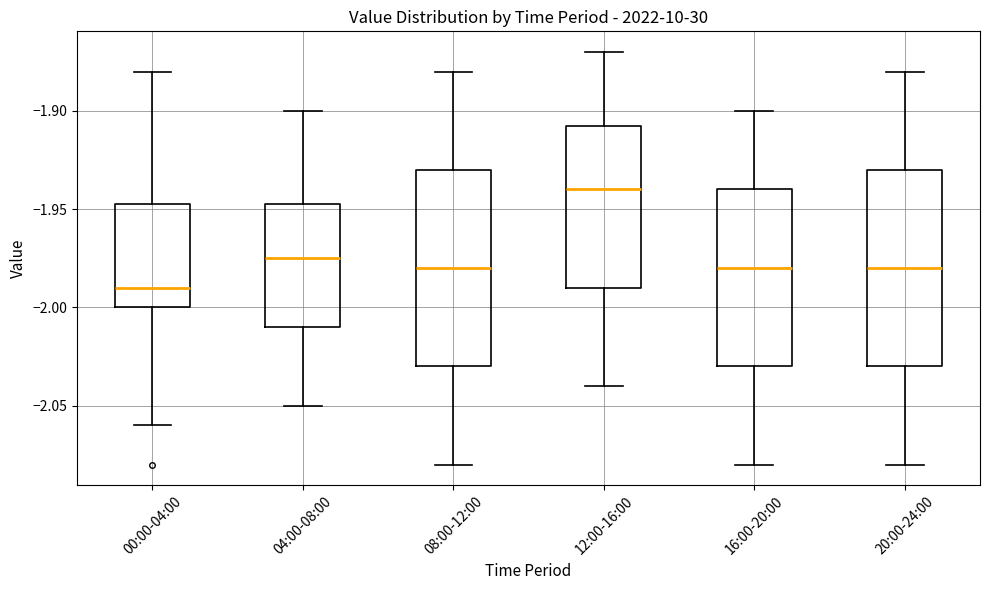

Which box has the lowest median line?

00:00-04:00